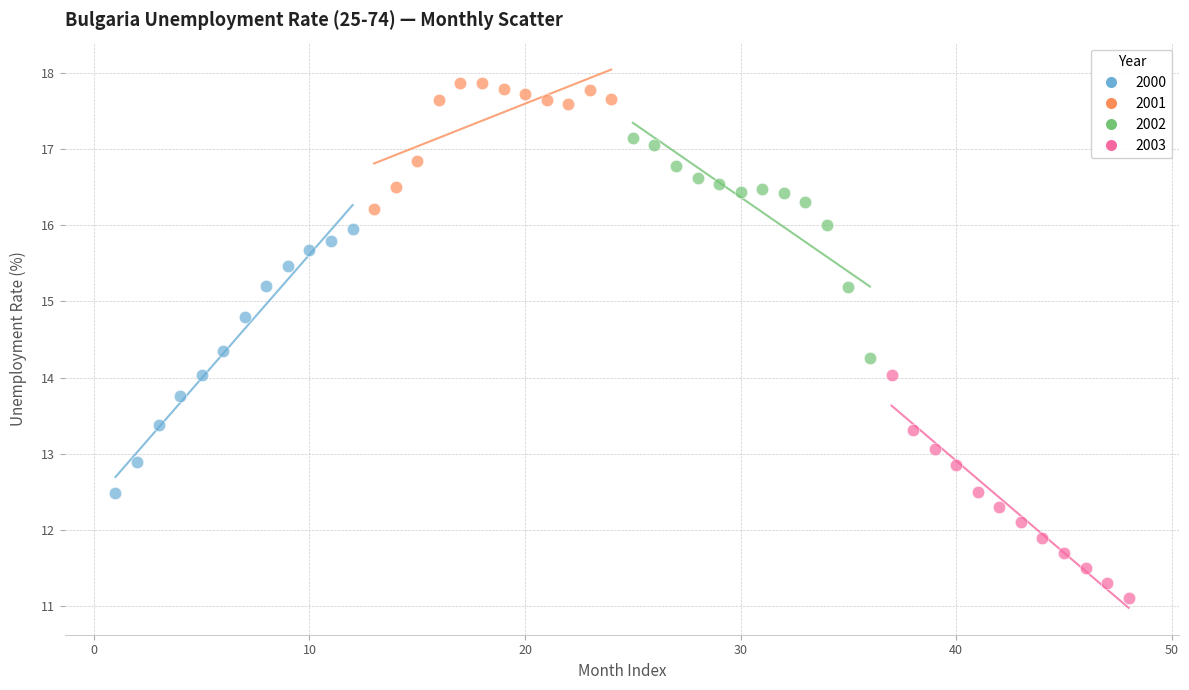

What are all the series names shown in the legend?

2000, 2001, 2002, 2003